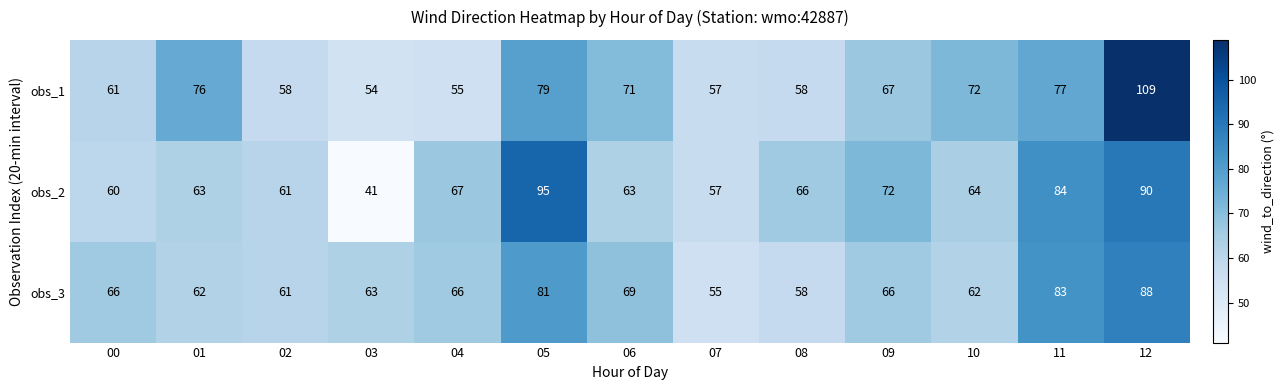

What is the difference between the highest and lowest values at 02?

3